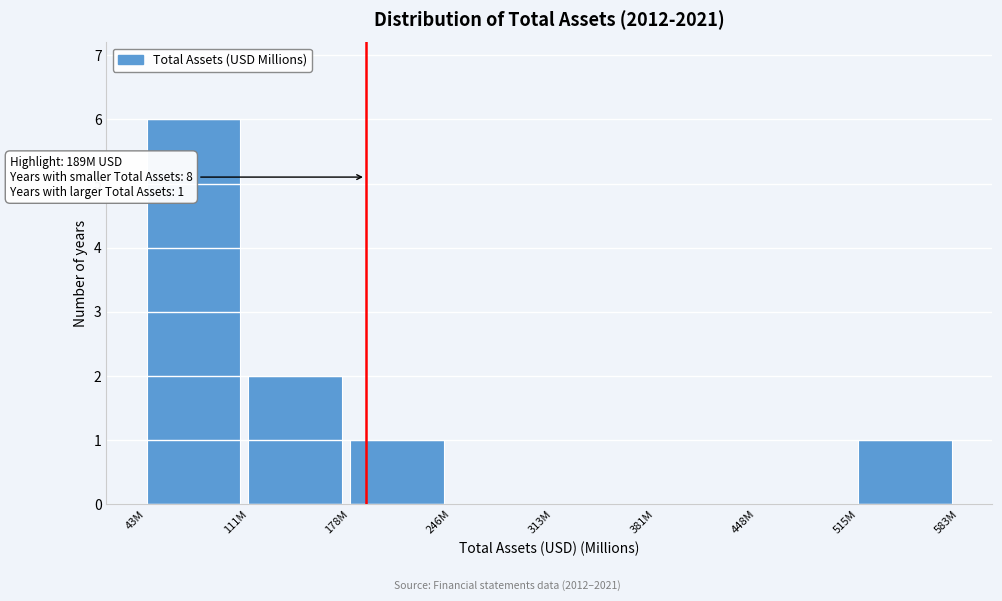

Reading left to right, extract all data points from this chart.

43M=6	111M=2	178M=1	246M=0	313M=0	381M=0	448M=0	515M=1